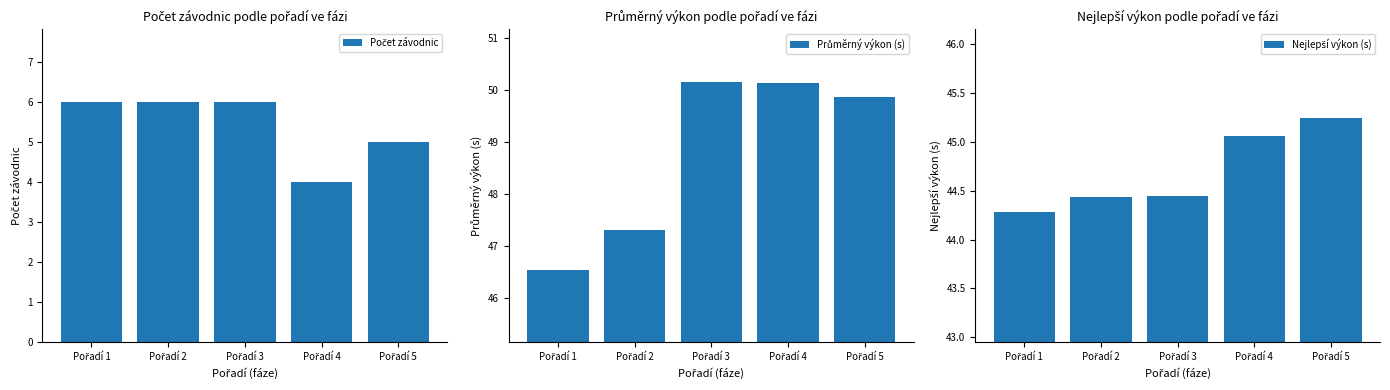

Reading left to right, list all the values displayed in this chart.

Počet závodnic: 6.0	6.0	6.0	4.0	5.0
Průměrný výkon (s): 46.5	47.3	50.2	50.1	49.9
Nejlepší výkon (s): 44.3	44.4	44.4	45.1	45.2